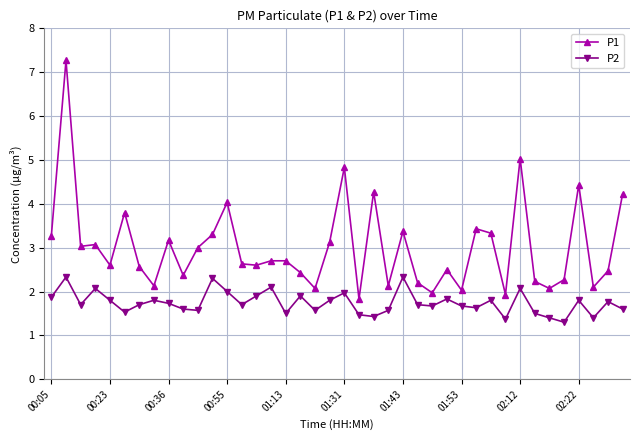

What is the minimum value for P1?

1.8